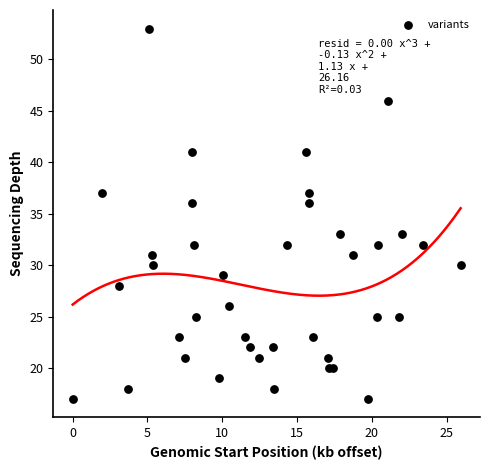

What is the range of Y values (max minus min)?

36